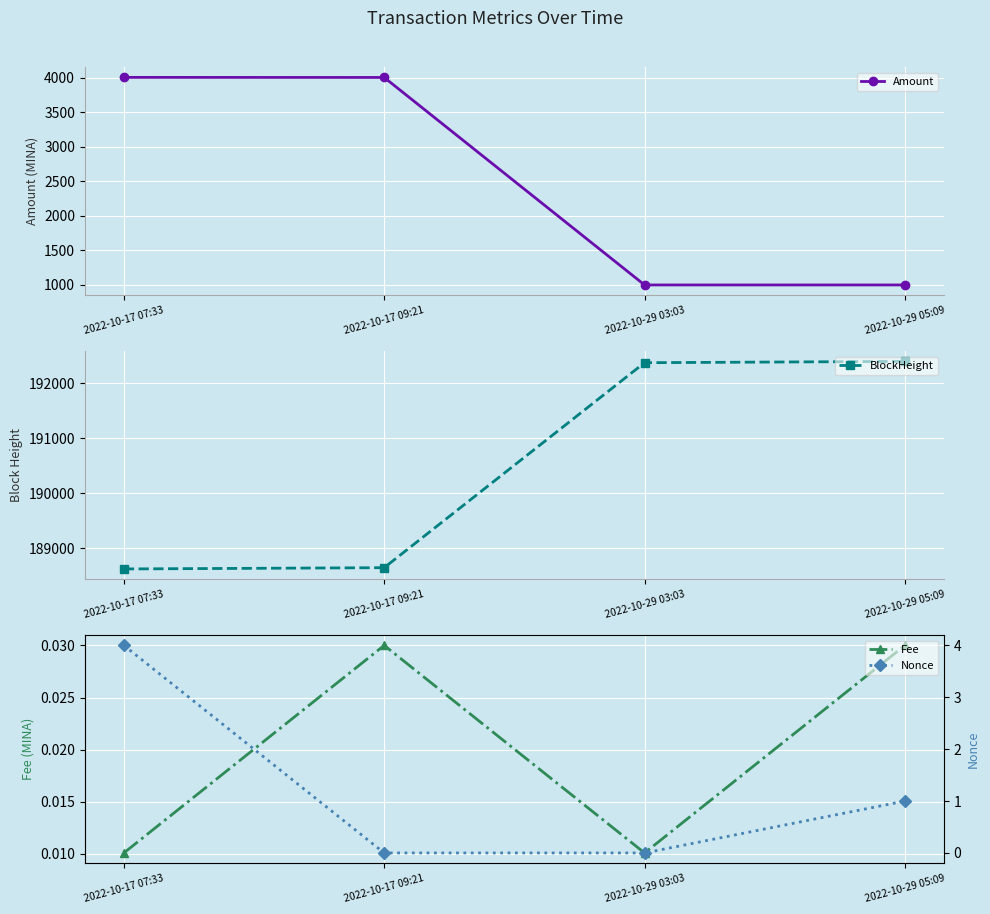

Rank the series at 2022-10-29 03:03 from highest to lowest value.

BlockHeight, Amount, Fee, Nonce